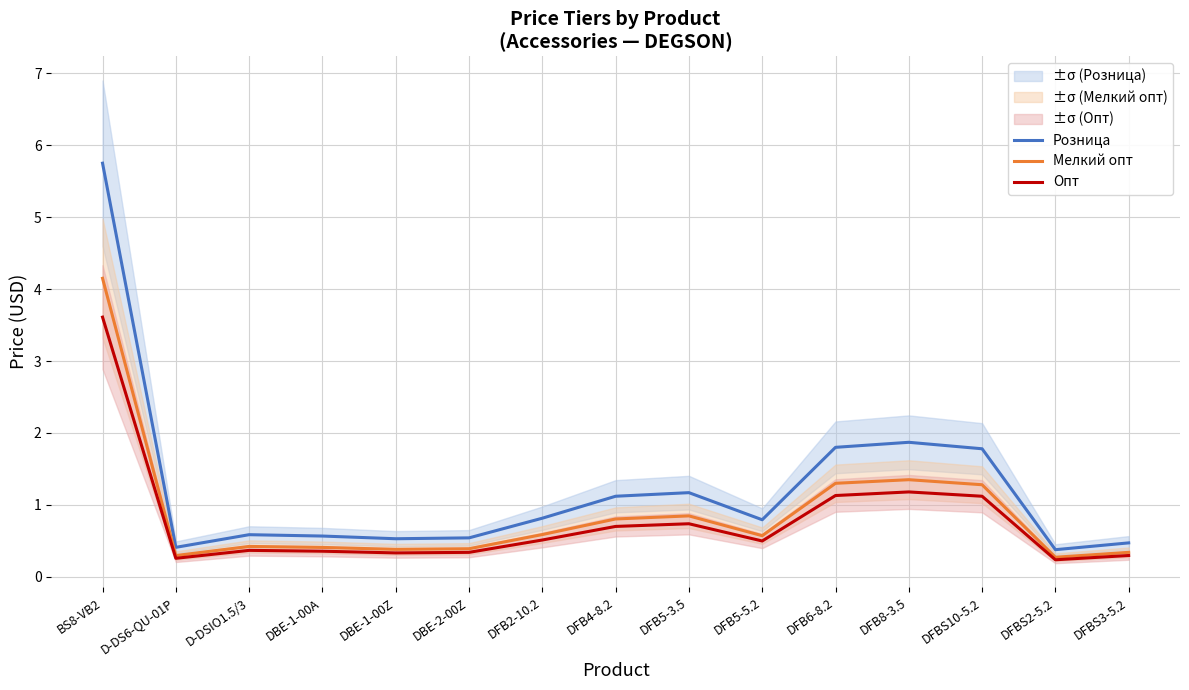

Is it true that Мелкий опт equals 0.6 at DFB5-5.2?

True